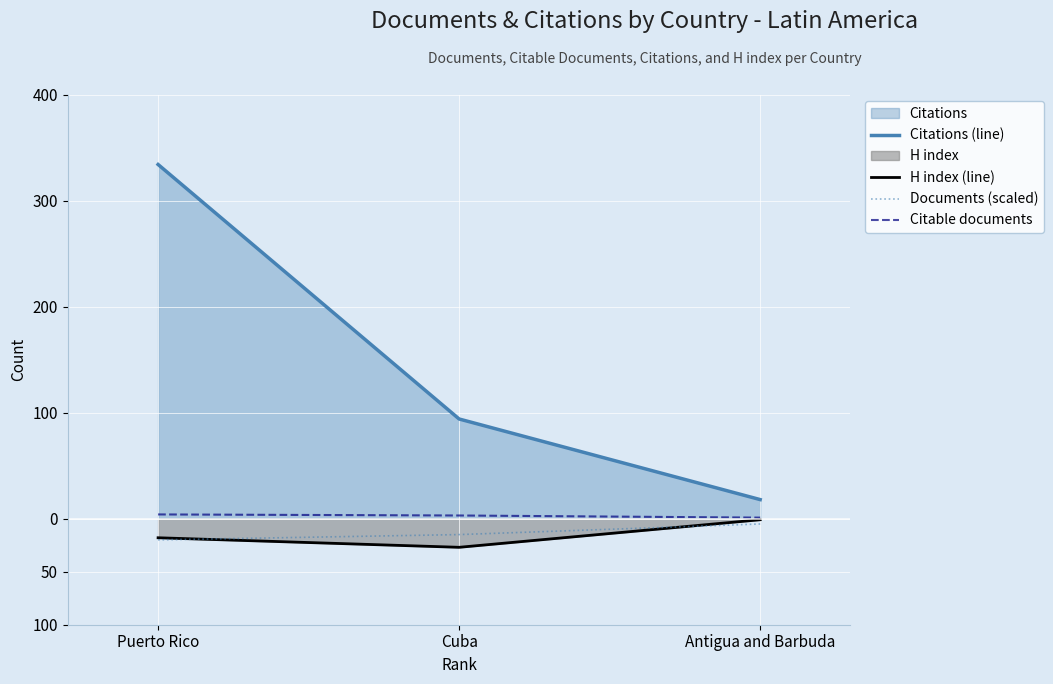

How many Citable documents values are between 1 and 4?

3